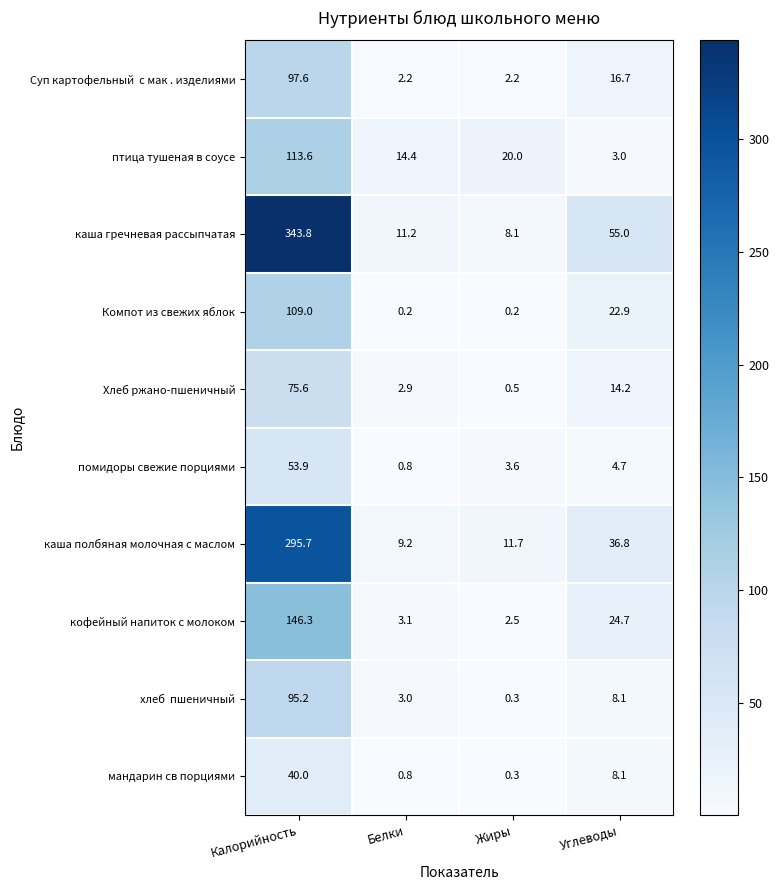

At which label is птица тушеная в соусе closest to 58?

Жиры